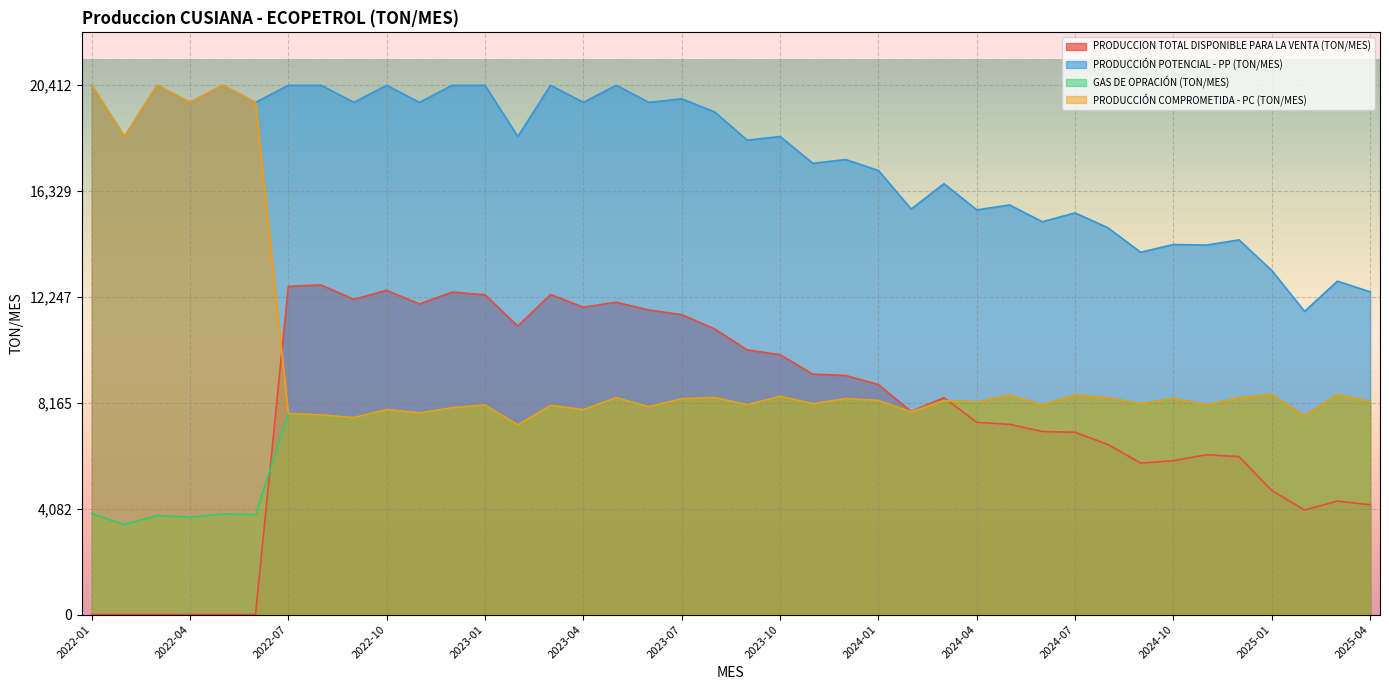

Reading left to right, extract all data points from this chart.

PRODUCCION TOTAL DISPONIBLE PARA LA VENTA (TON/MES): 2022-01=0.0	2022-02=0.0	2022-03=0.0	2022-04=0.0	2022-05=0.0	2022-06=0.0	2022-07=12657.5	2022-08=12712.2	2022-09=12157.3	2022-10=12505.0	2022-11=11978.0	2022-12=12436.9	2023-01=12331.2	2023-02=11124.3	2023-03=12344.4	2023-04=11854.2	2023-05=12046.5	2023-06=11743.9	2023-07=11567.8	2023-08=11018.1	2023-09=10205.1	2023-10=10021.3	2023-11=9271.5	2023-12=9221.0	2024-01=8869.6	2024-02=7828.4	2024-03=8365.9	2024-04=7413.6	2024-05=7337.3	2024-06=7060.2	2024-07=7029.5	2024-08=6559.3	2024-09=5842.2	2024-10=5934.7	2024-11=6163.3	2024-12=6090.8	2025-01=4784.0	2025-02=4030.4	2025-03=4375.6	2025-04=4237.2
PRODUCCIÓN POTENCIAL - PP (TON/MES): 2022-01=20411.8	2022-02=18436.5	2022-03=20411.8	2022-04=19753.4	2022-05=20411.8	2022-06=19753.4	2022-07=20411.8	2022-08=20411.8	2022-09=19753.4	2022-10=20411.8	2022-11=19753.4	2022-12=20411.8	2023-01=20411.8	2023-02=18436.5	2023-03=20411.8	2023-04=19753.4	2023-05=20411.8	2023-06=19753.4	2023-07=19890.8	2023-08=19388.5	2023-09=18295.3	2023-10=18437.8	2023-11=17403.8	2023-12=17548.8	2024-01=17127.1	2024-02=15640.3	2024-03=16616.8	2024-04=15607.8	2024-05=15797.7	2024-06=15150.3	2024-07=15491.5	2024-08=14916.7	2024-09=13972.9	2024-10=14272.2	2024-11=14248.4	2024-12=14449.4	2025-01=13267.2	2025-02=11692.7	2025-03=12858.8	2025-04=12446.8
GAS DE OPRACIÓN (TON/MES): 2022-01=3897.9	2022-02=3464.8	2022-03=3820.0	2022-04=3759.1	2022-05=3879.1	2022-06=3852.7	2022-07=7754.3	2022-08=7699.6	2022-09=7596.1	2022-10=7906.8	2022-11=7775.4	2022-12=7974.9	2023-01=8080.6	2023-02=7312.2	2023-03=8067.5	2023-04=7899.1	2023-05=8365.4	2023-06=8009.5	2023-07=8323.0	2023-08=8370.4	2023-09=8090.1	2023-10=8416.5	2023-11=8132.3	2023-12=8327.8	2024-01=8257.5	2024-02=7811.8	2024-03=8250.9	2024-04=8194.2	2024-05=8460.3	2024-06=8090.2	2024-07=8462.0	2024-08=8357.5	2024-09=8130.7	2024-10=8337.4	2024-11=8085.1	2024-12=8358.6	2025-01=8483.3	2025-02=7662.3	2025-03=8483.3	2025-04=8209.6
PRODUCCIÓN COMPROMETIDA - PC (TON/MES): 2022-01=20411.8	2022-02=18436.5	2022-03=20411.8	2022-04=19753.4	2022-05=20411.8	2022-06=19753.4	2022-07=7754.3	2022-08=7699.6	2022-09=7596.1	2022-10=7906.8	2022-11=7775.4	2022-12=7974.9	2023-01=8080.6	2023-02=7312.2	2023-03=8067.5	2023-04=7899.1	2023-05=8365.4	2023-06=8009.5	2023-07=8323.0	2023-08=8370.4	2023-09=8090.1	2023-10=8416.5	2023-11=8132.3	2023-12=8327.8	2024-01=8257.5	2024-02=7811.8	2024-03=8250.9	2024-04=8194.2	2024-05=8460.3	2024-06=8090.2	2024-07=8462.0	2024-08=8357.5	2024-09=8130.7	2024-10=8337.4	2024-11=8085.1	2024-12=8358.6	2025-01=8483.3	2025-02=7662.3	2025-03=8483.3	2025-04=8209.6